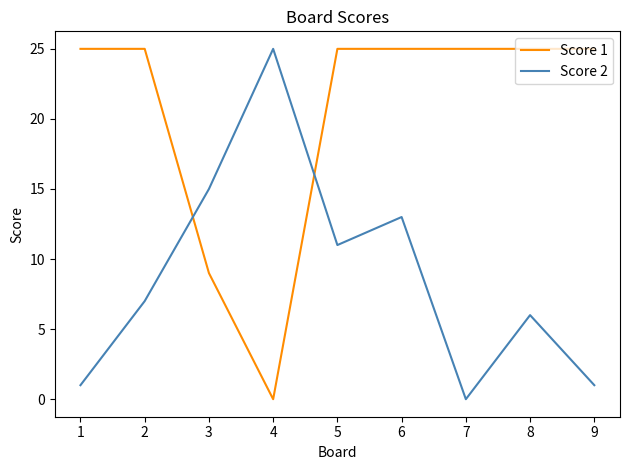

Rank the series at 2 from highest to lowest value.

Score 1, Score 2